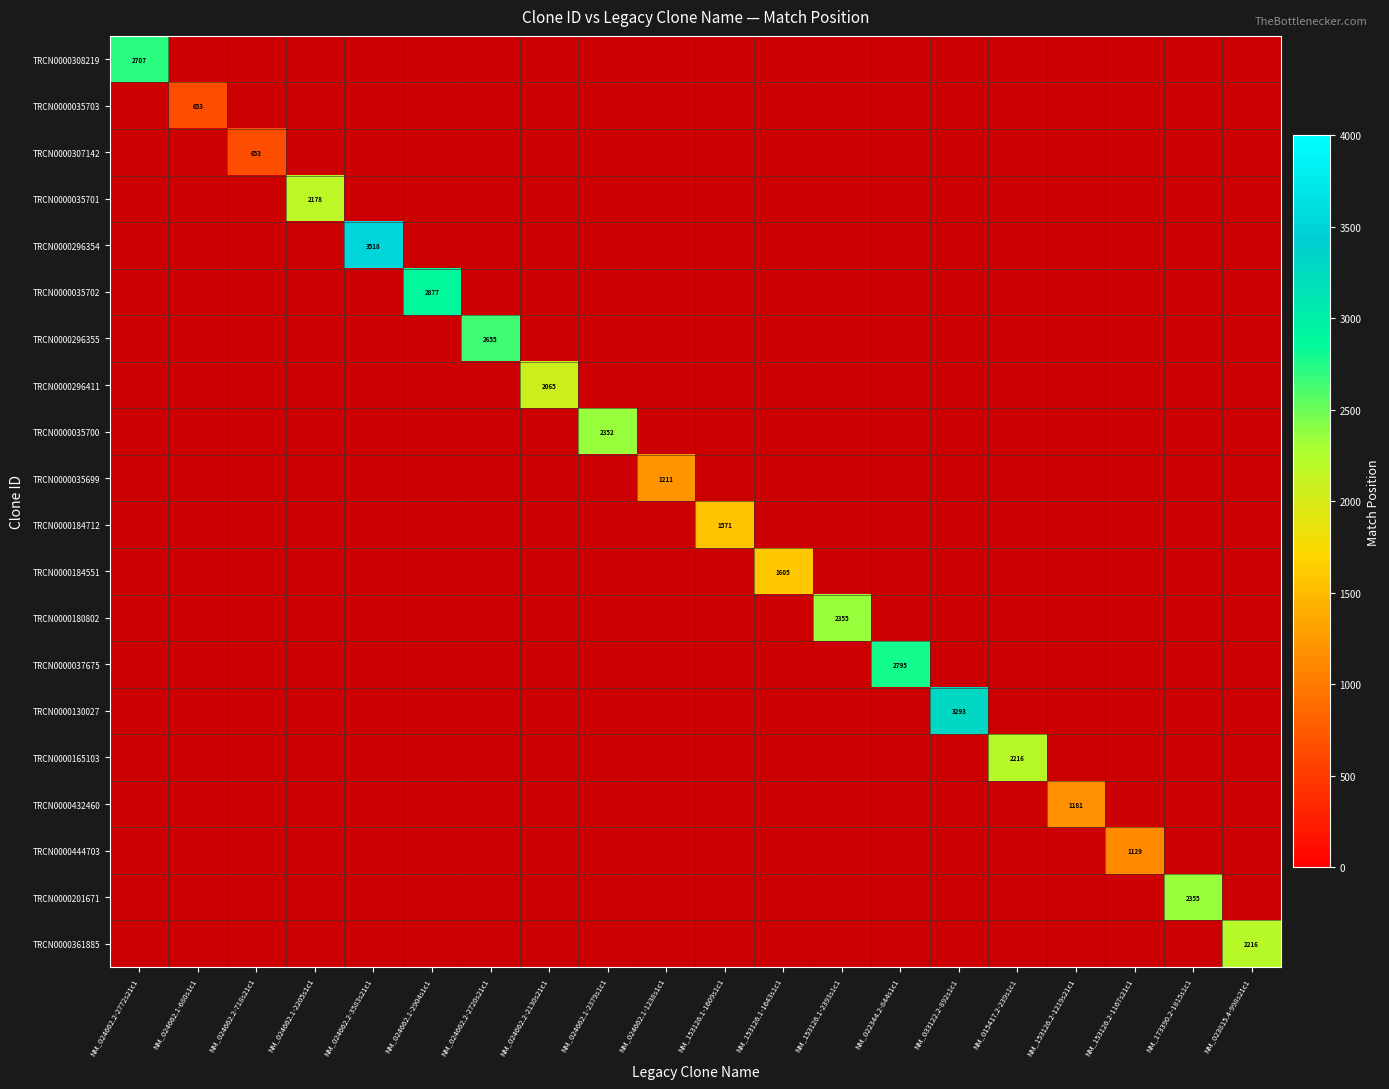

Is it true that TRCN0000296355 equals 0 at NM_024662.2-718s21c1?

True